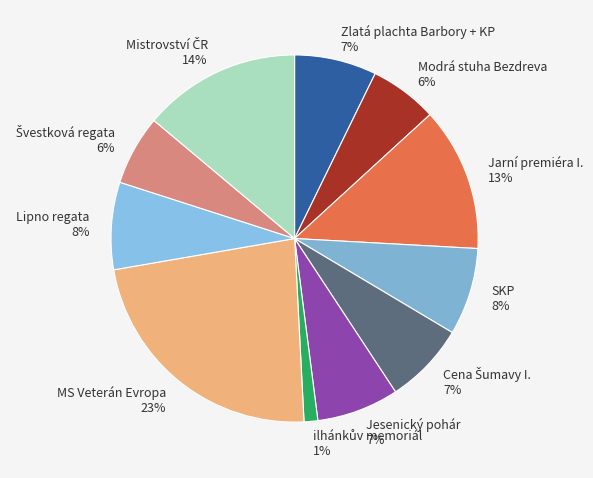

Combined, do MS Veterán Evropa and Modrá stuha Bezdreva account for over 50%?

No